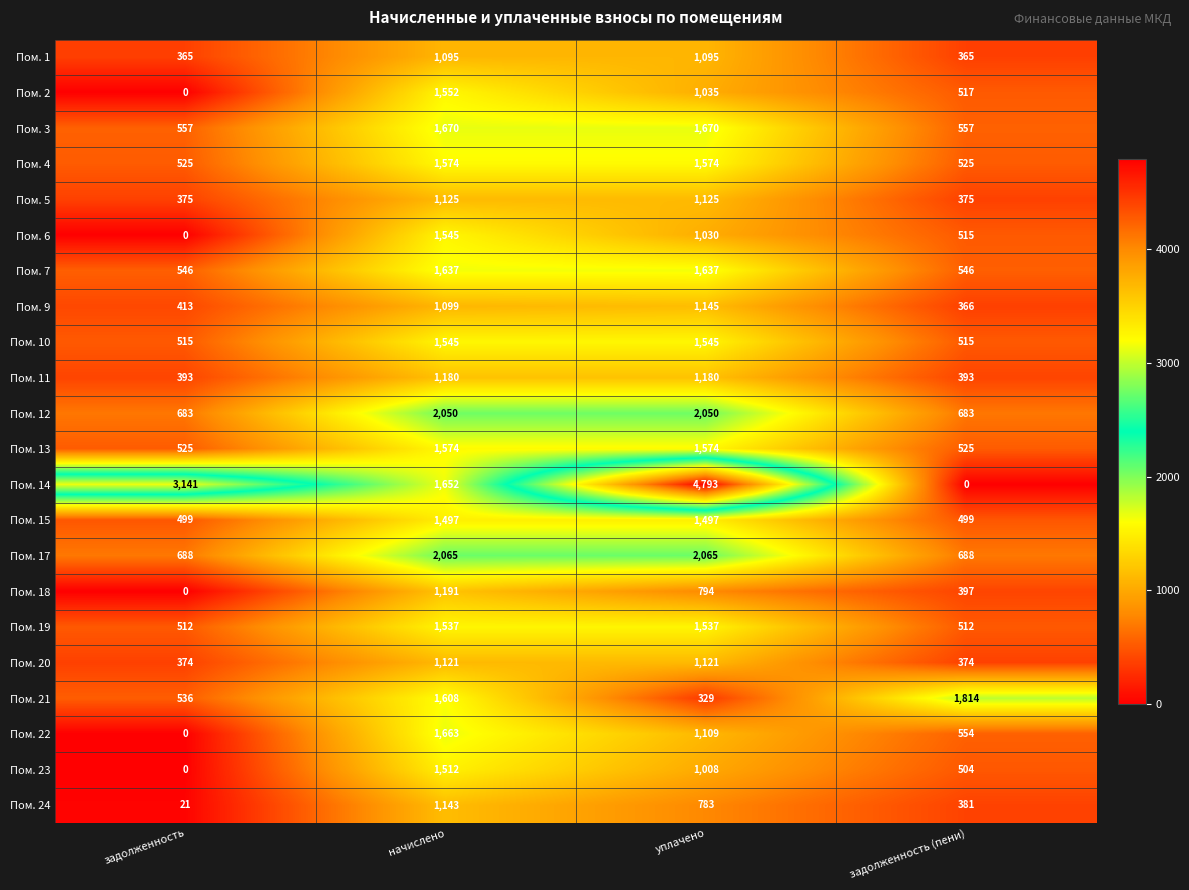

At which category is the sum across all series the highest?

начислено